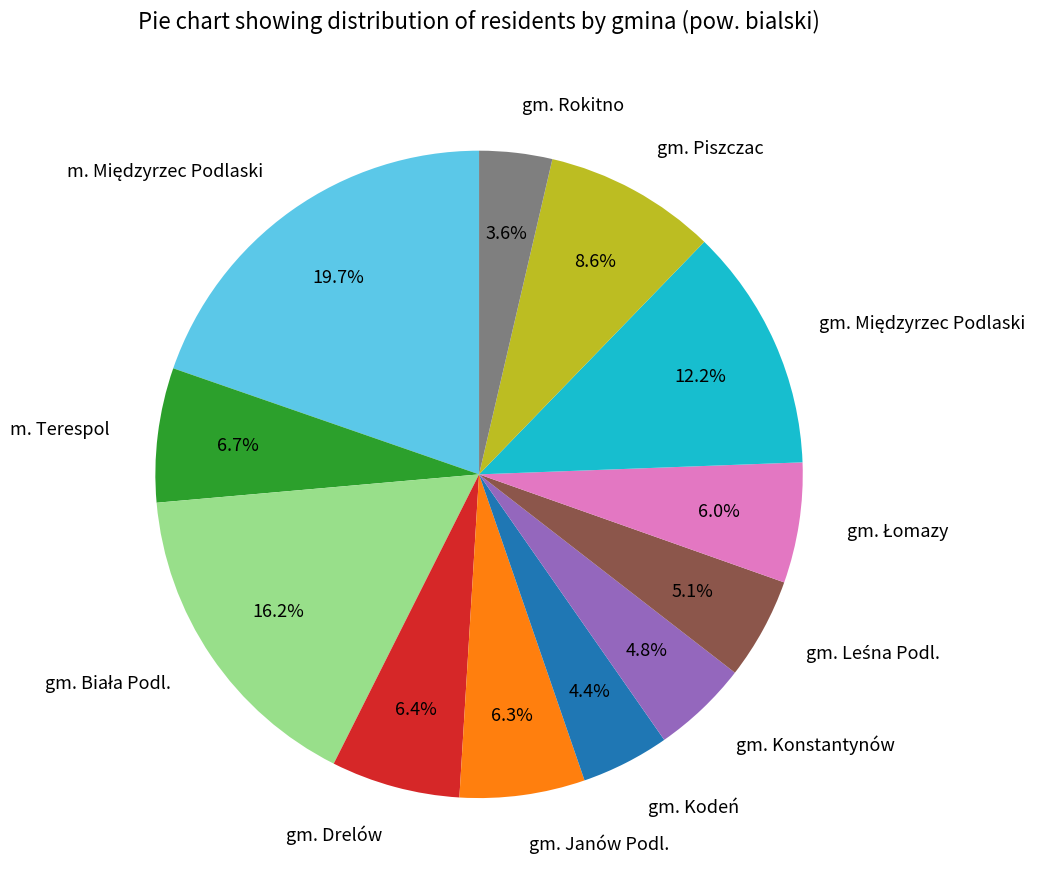

Is it true that gm. Drelów is 1% of the pie?

False